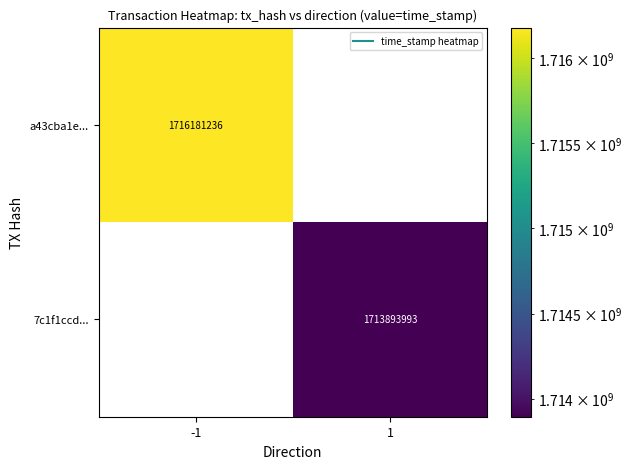

Between 1 and -1, which is larger?

-1